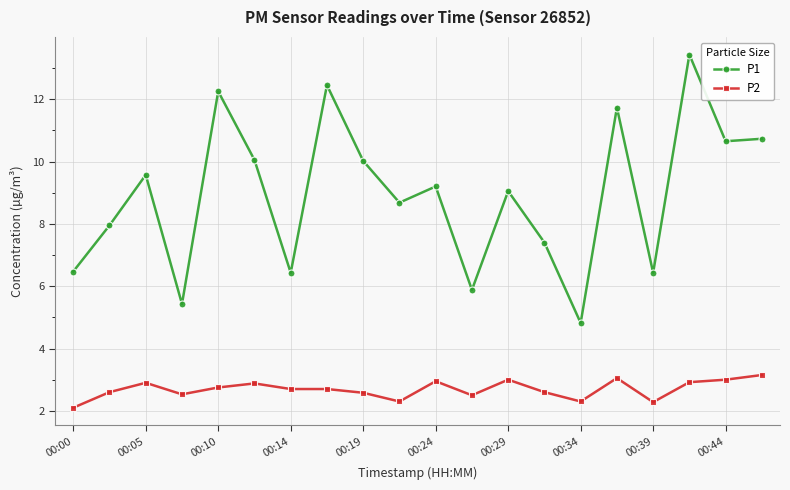

What are all the series names shown in the legend?

P1, P2